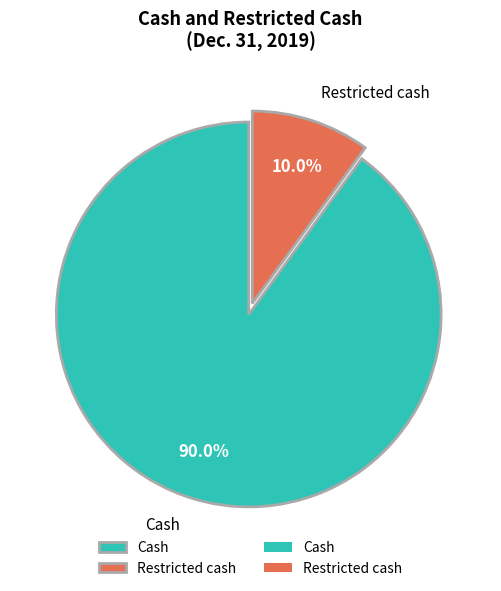

How many slices are in this pie chart?

2